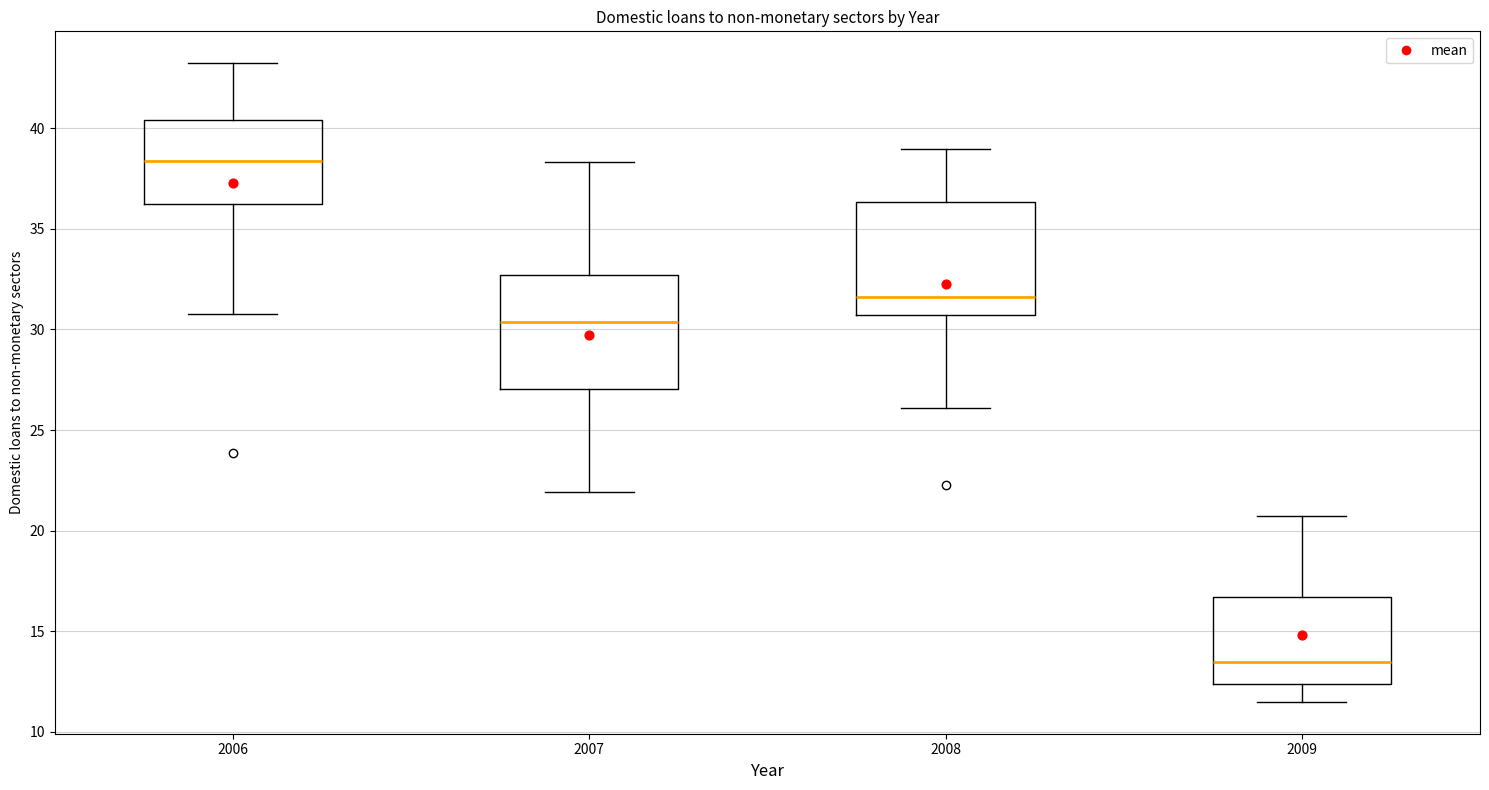

Reading left to right, transcribe this box plot: for each box, give where its median line is, the range the box spans, and where its two whiskers end, as read against the y-axis. The values are not printed on the chart, so give them approximately, as read against the axis.

2006: median 38.5, box 36.0 to 40.5, whiskers 31.0 to 43.0
2007: median 30.5, box 27.0 to 32.5, whiskers 22.0 to 38.5
2008: median 31.5, box 30.5 to 36.5, whiskers 26.0 to 39.0
2009: median 13.5, box 12.5 to 16.5, whiskers 11.5 to 20.5